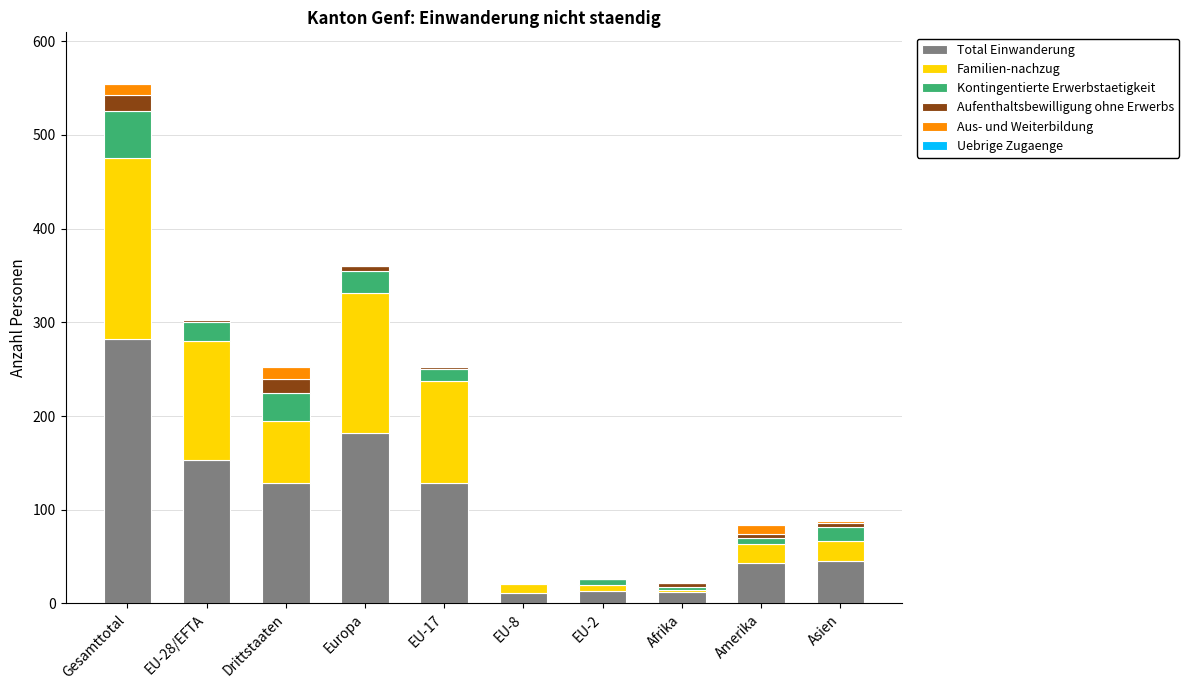

The Total Einwanderung series shows 128 at EU-17. True or false?

True